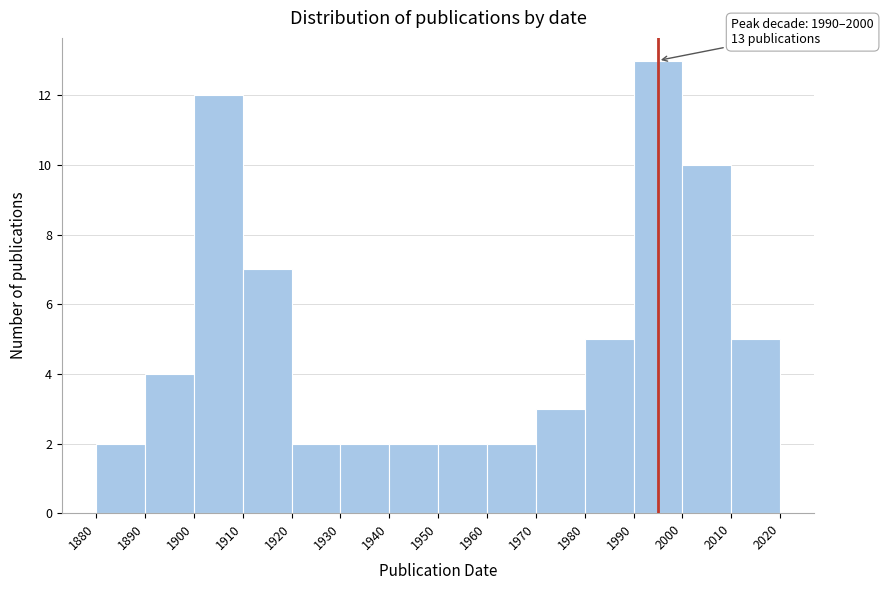

Which range on the x-axis has the tallest bar?

1990 to 2000